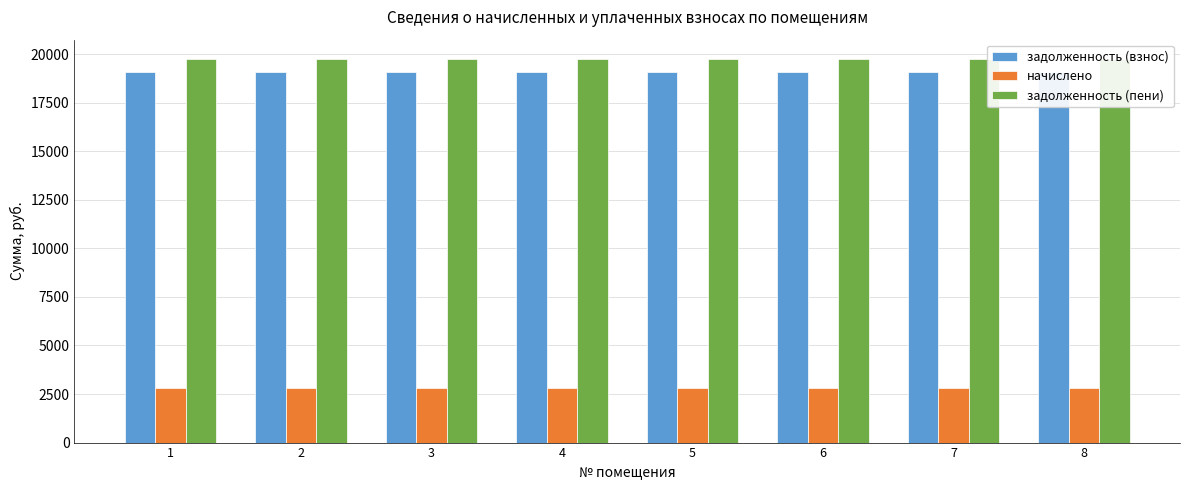

The value of задолженность (взнос) at 5 is 30806.5. True or false?

False